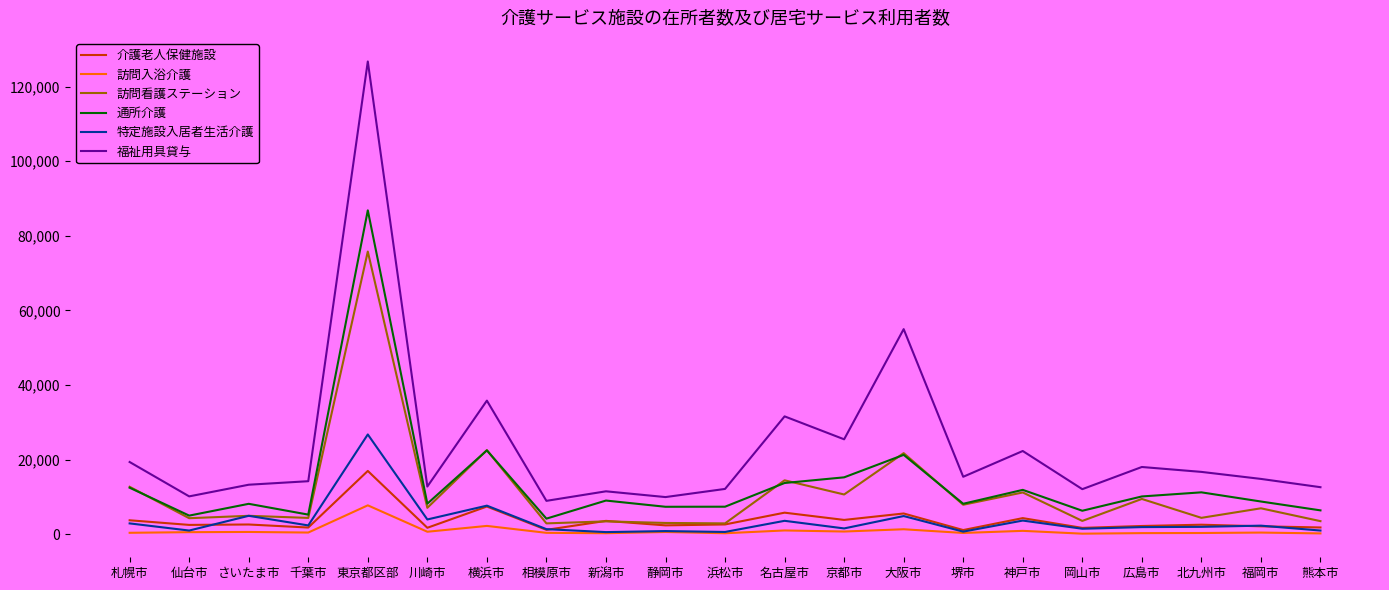

True or false: 訪問看護ステーション and 福祉用具貸与 intersect in this chart.

False